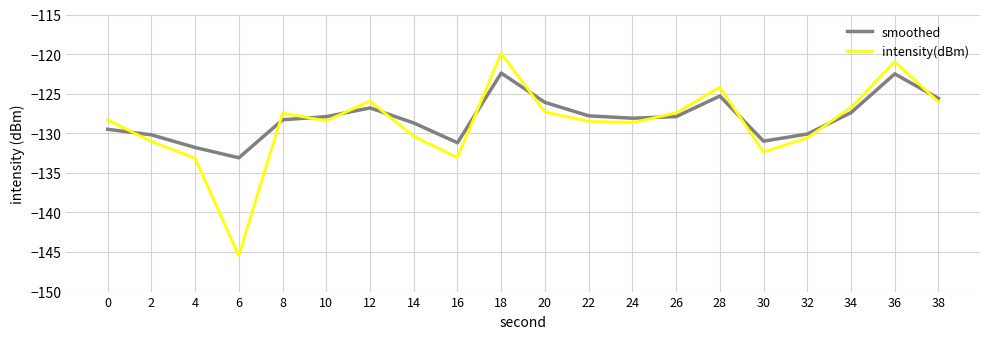

What is the maximum value shown in the chart?

-119.9